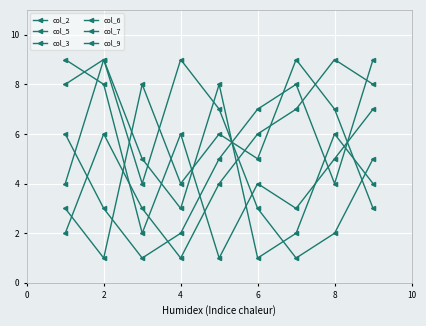

How many lines are shown in the chart?

6